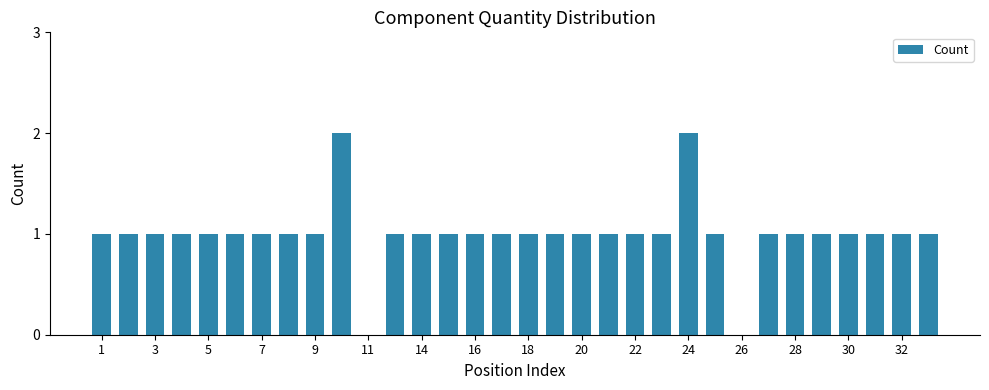

What is the sum of all values?

32